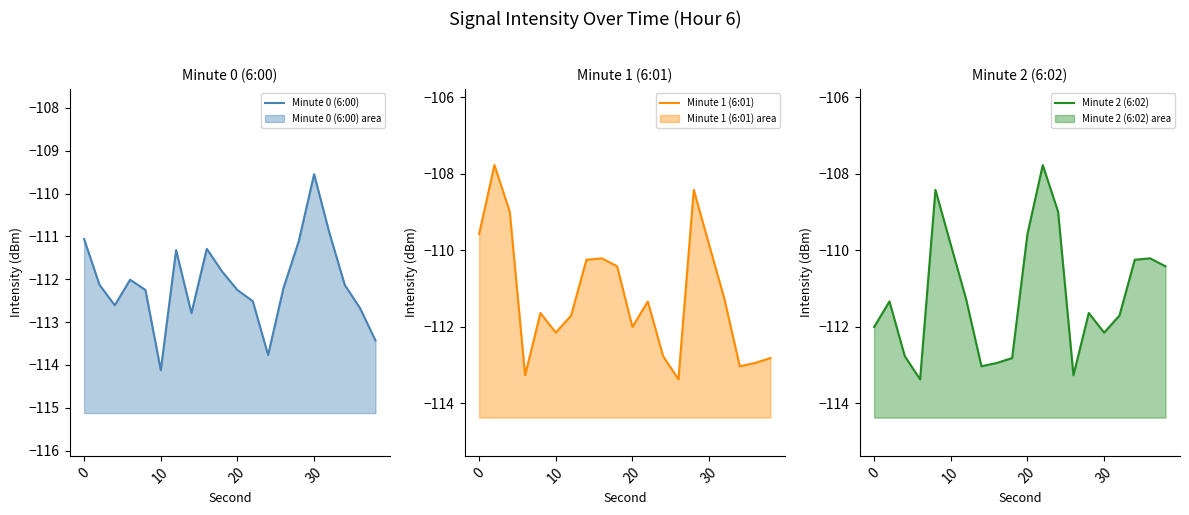

What are all the series names shown in the legend?

Minute 0 (6:00), Minute 1 (6:01), Minute 2 (6:02)